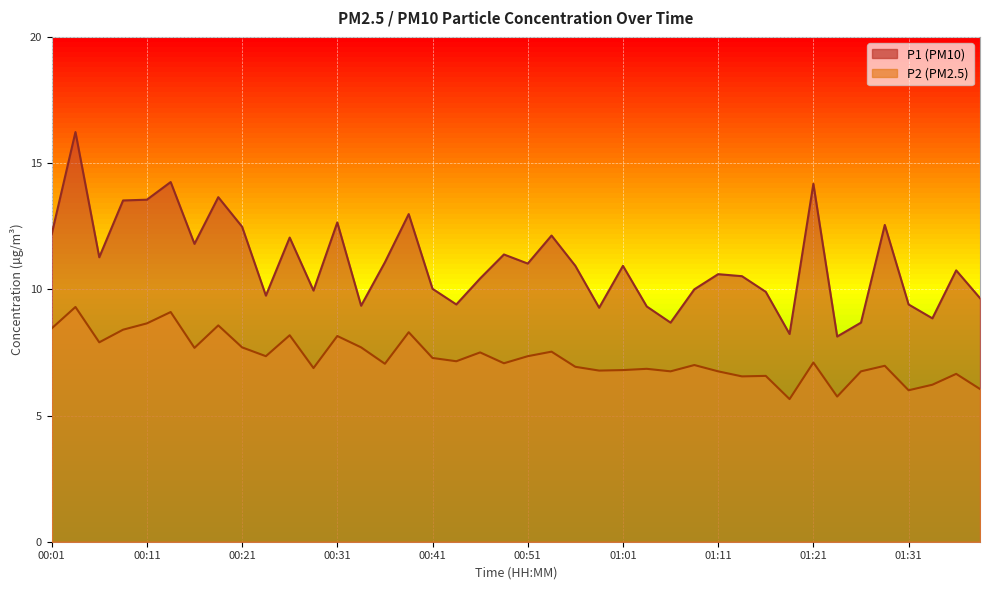

The P1 series shows 5.9 at 00:16. True or false?

False